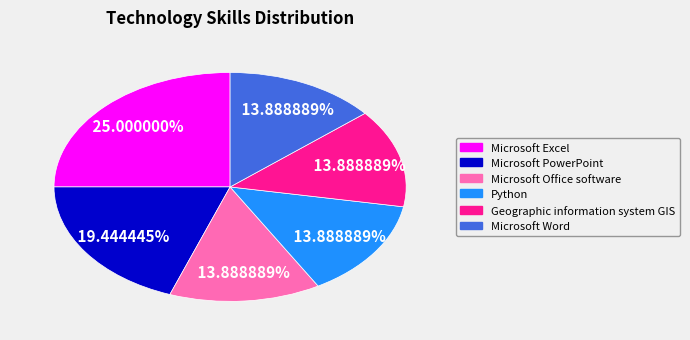

Approximately how many times larger is the value at Microsoft Office software compared to Python?

1.0